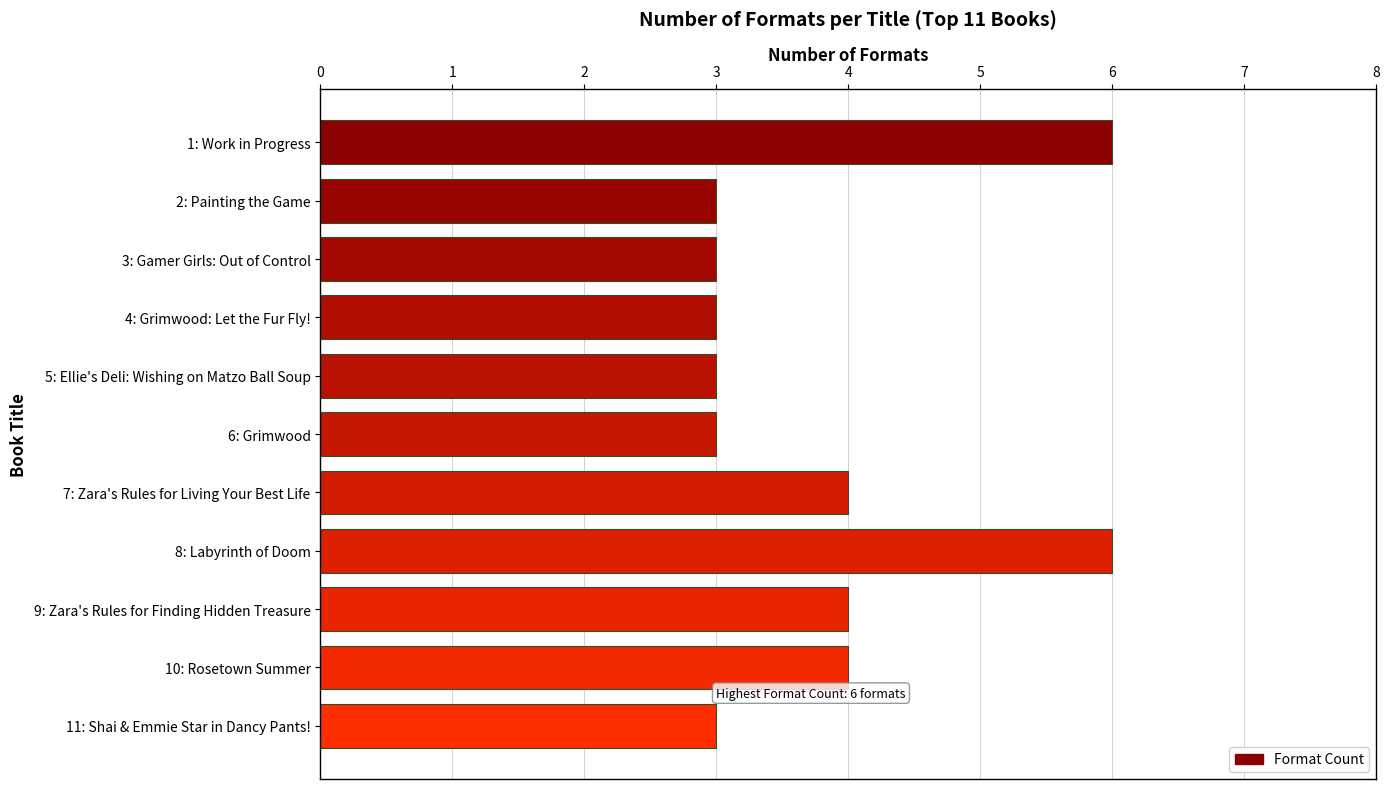

The value at 5: Ellie's Deli: Wishing on Matzo Ball Soup is 1. True or false?

False